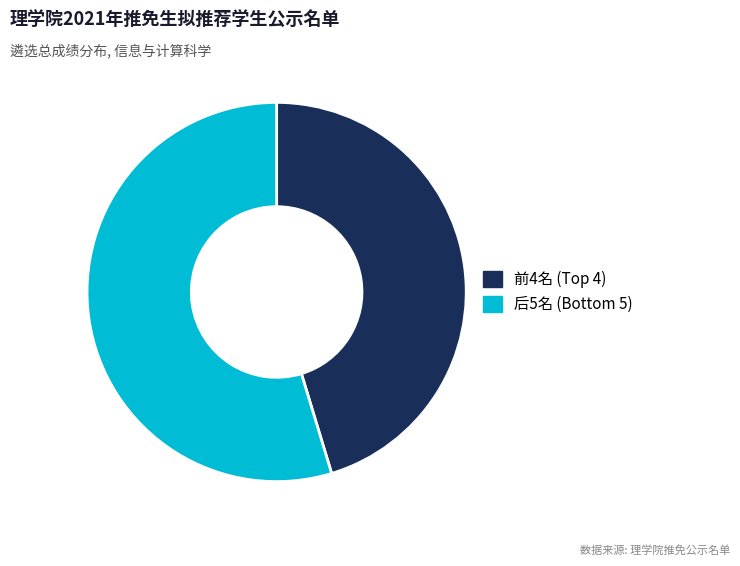

What is the smallest slice in the pie chart?

前4名 (Top 4)